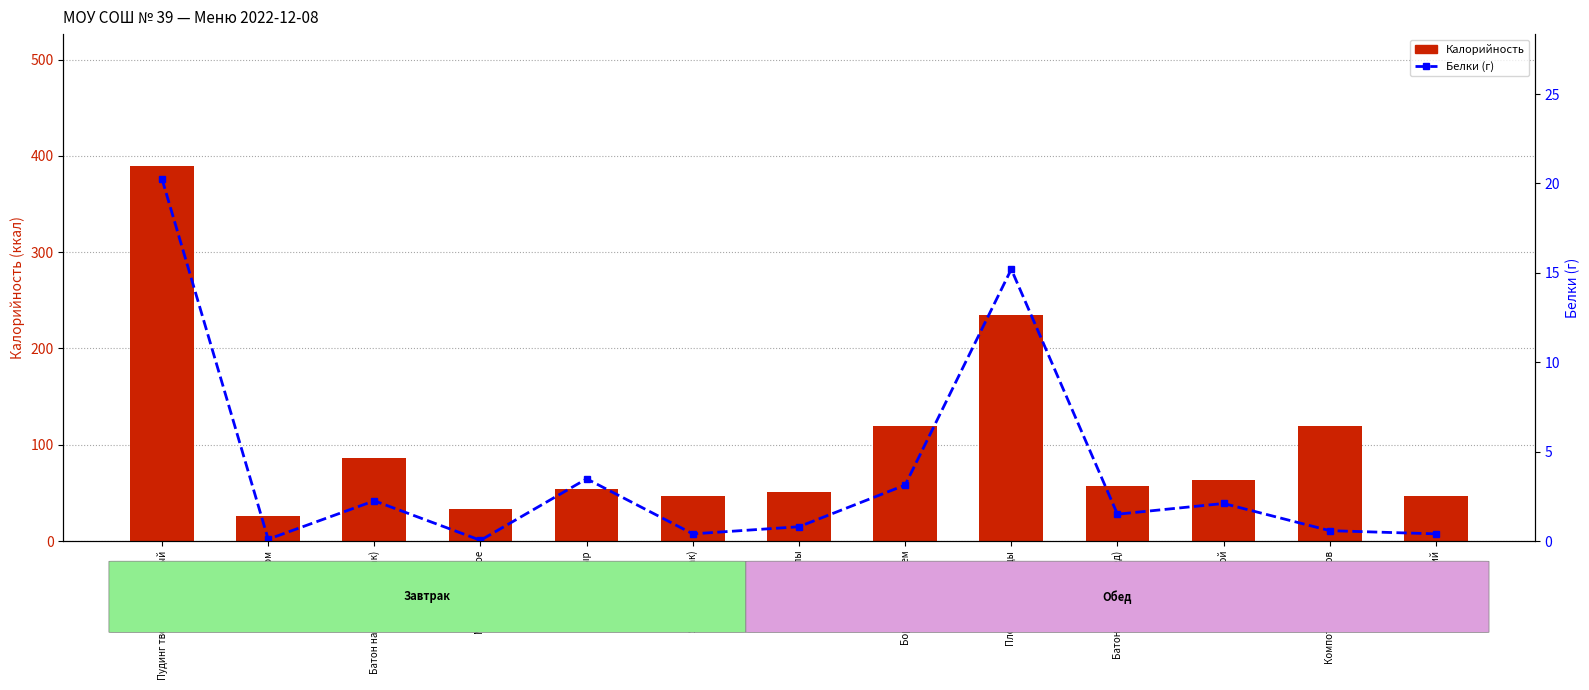

How many series are shown in this chart?

2